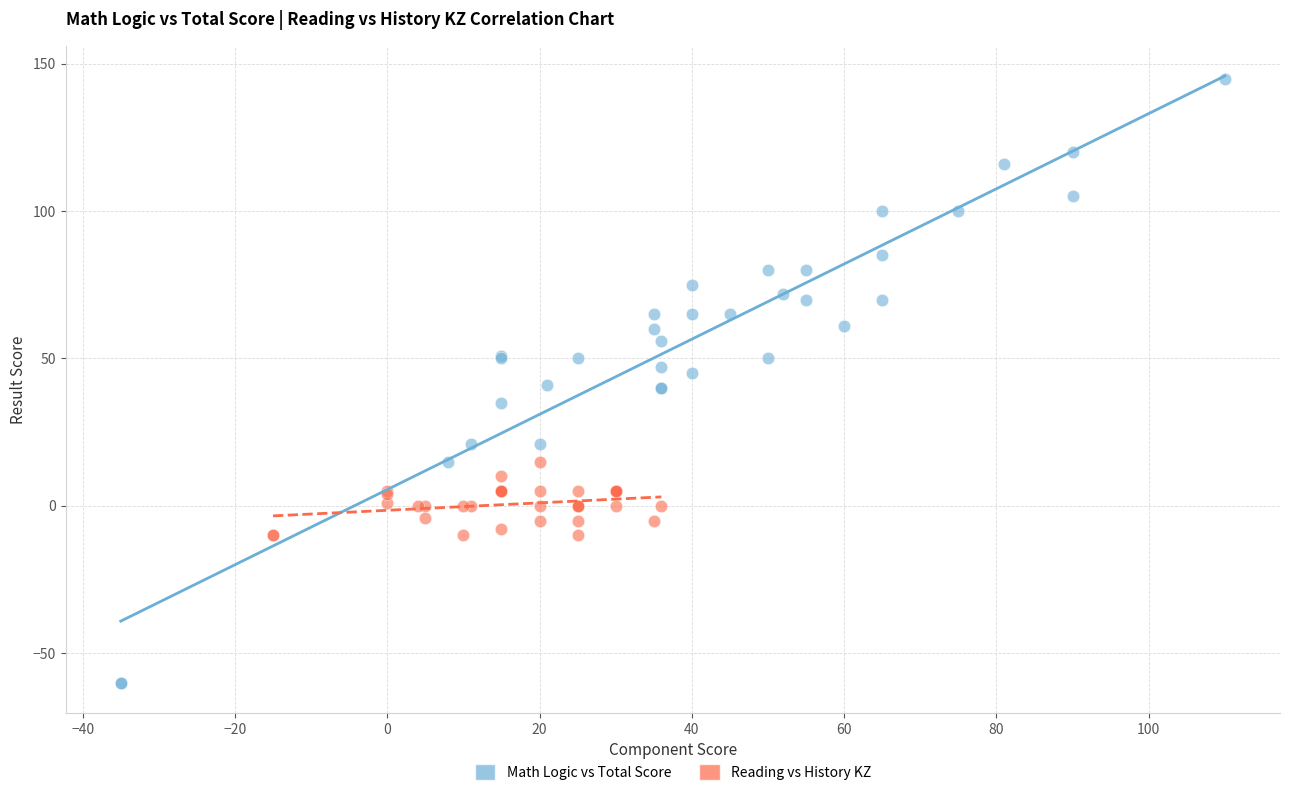

Which series reaches the minimum Y coordinate?

Math Logic vs Total Score